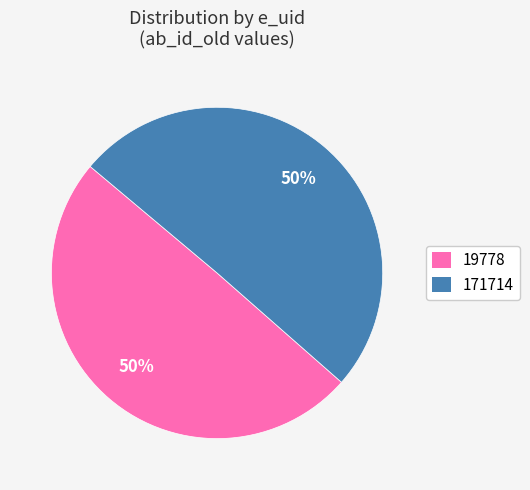

Which category accounts for the majority?

171714